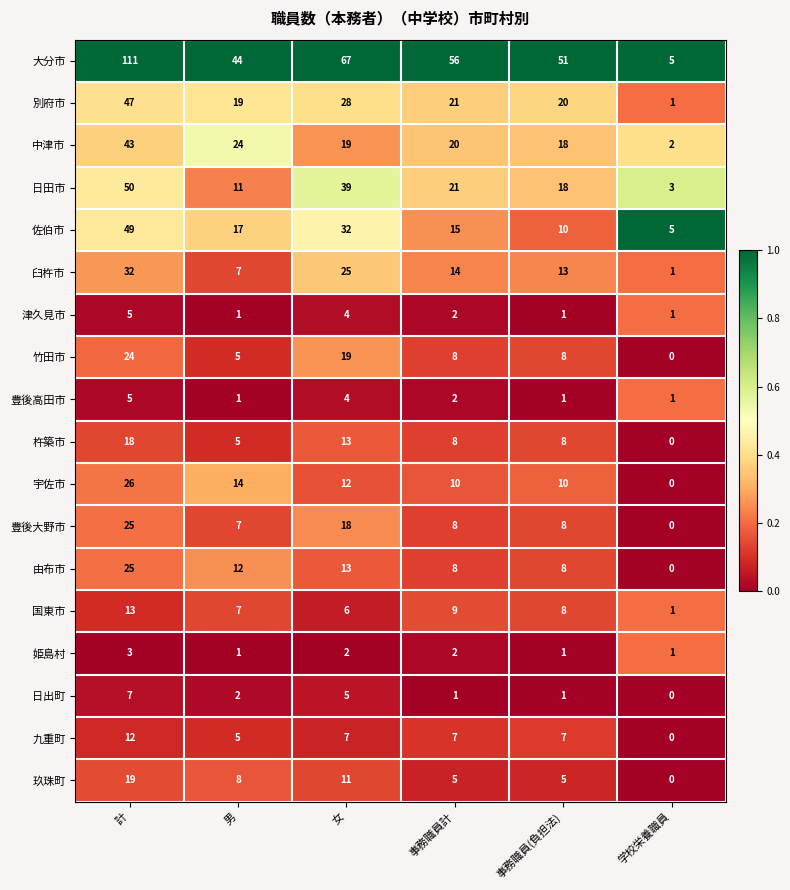

Which series has the largest total across all categories?

大分市